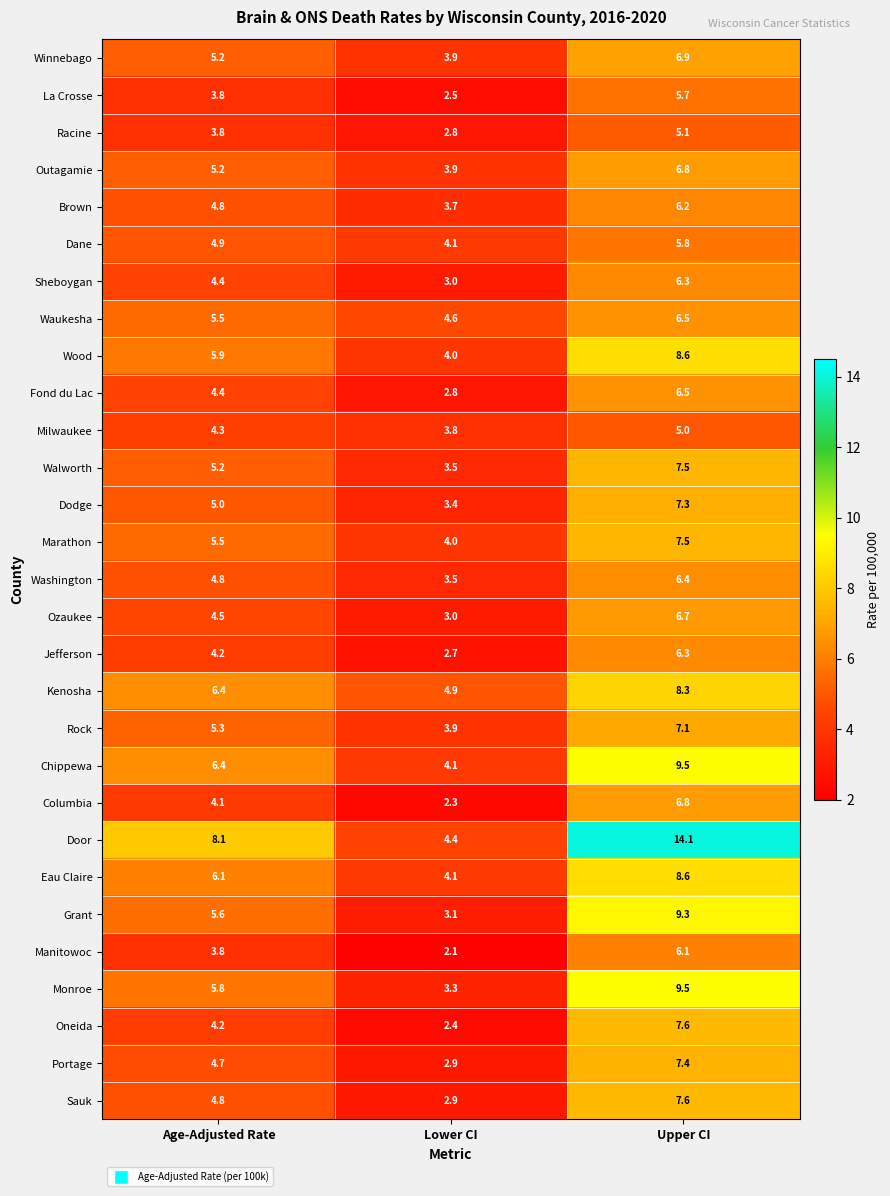

True or false: Walworth has a value of 2.0 at Lower CI.

False